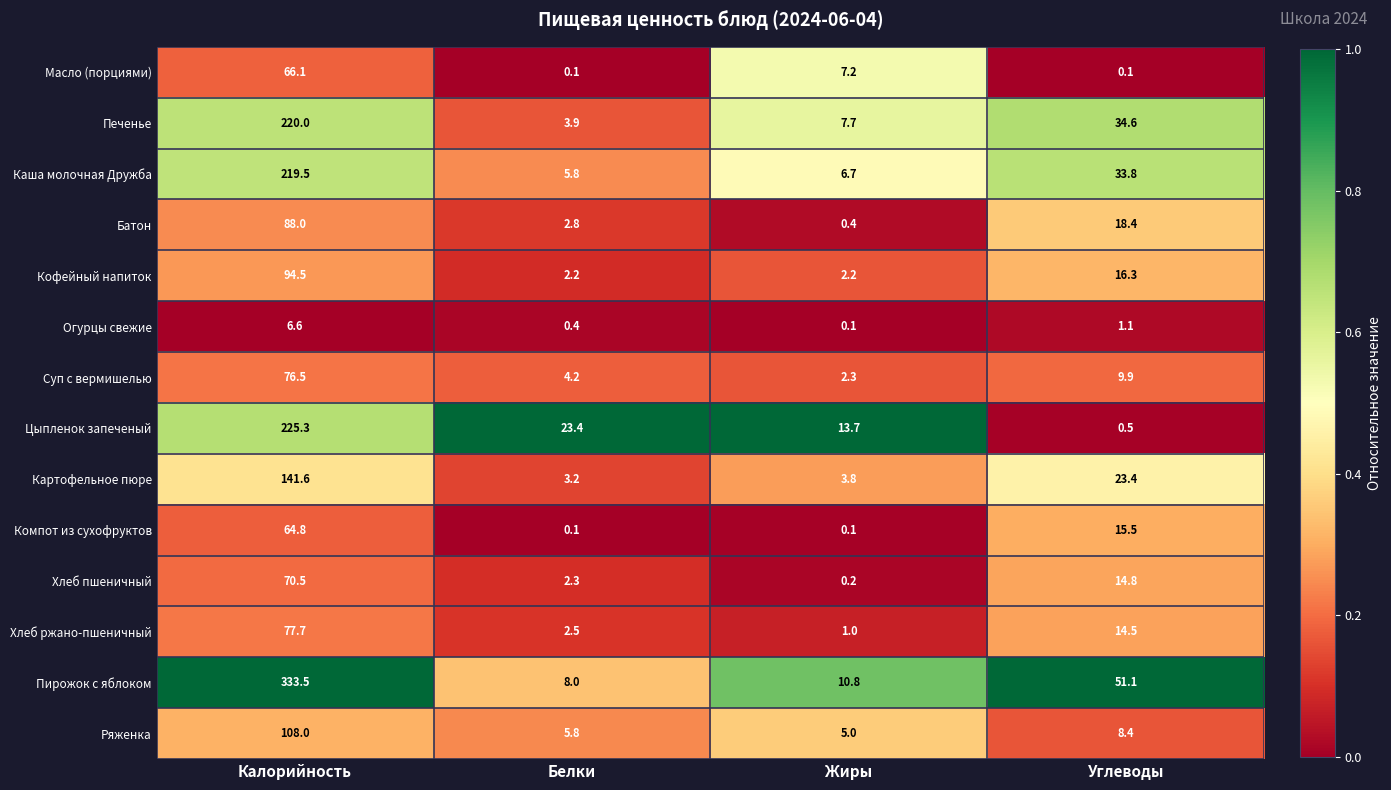

What is the total value across all series at Калорийность?

1792.6